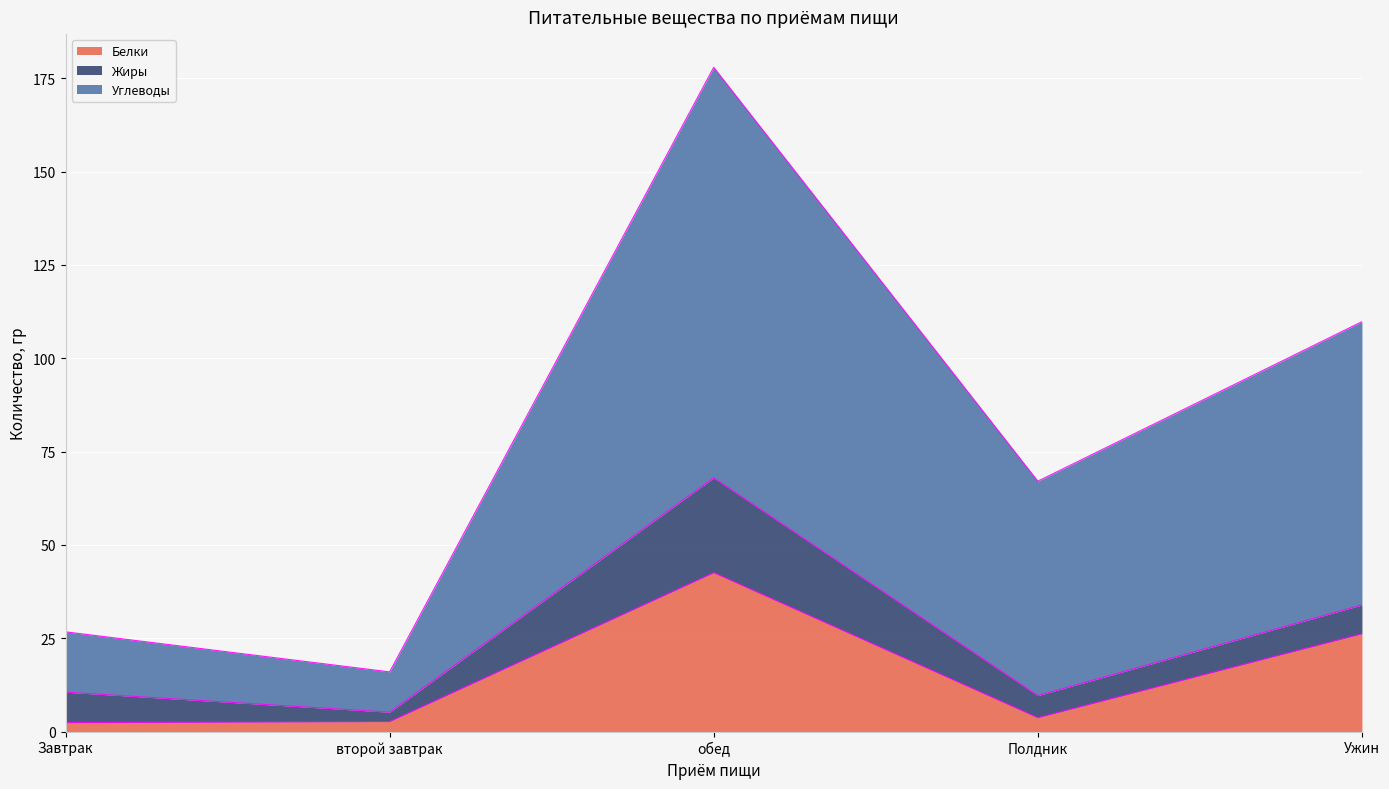

At which label does Углеводы reach its minimum?

второй завтрак